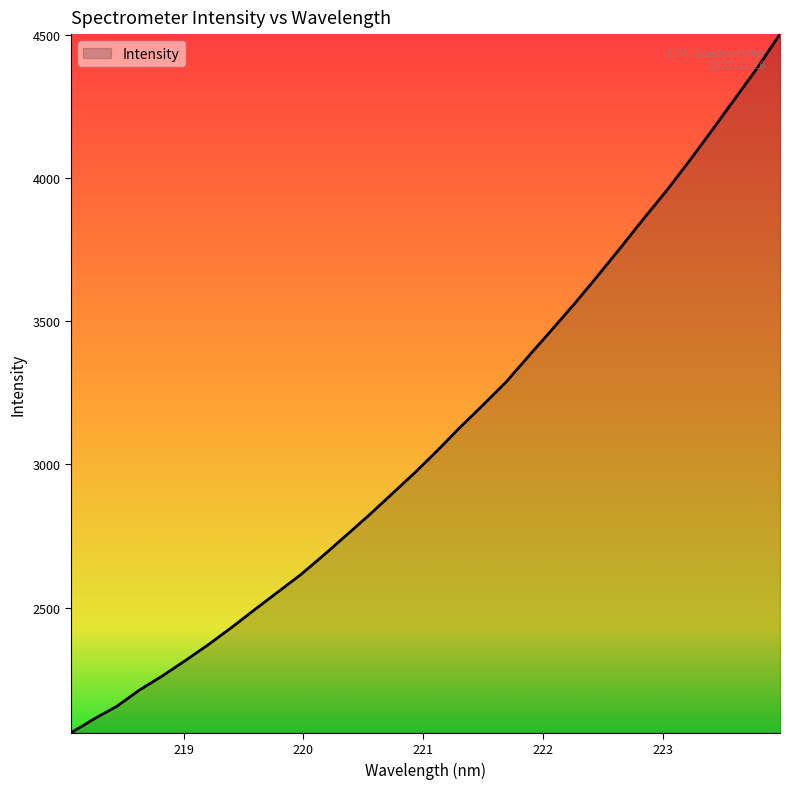

Reading left to right, what are all the values shown in this chart?

2063.3	2111.4	2155.7	2213.0	2262.2	2315.8	2370.9	2430.0	2491.7	2552.4	2612.9	2680.6	2750.7	2821.4	2895.2	2969.3	3047.6	3129.3	3206.9	3286.3	3378.0	3468.4	3560.1	3656.1	3754.1	3854.3	3952.0	4055.7	4163.4	4273.3	4383.3	4501.8